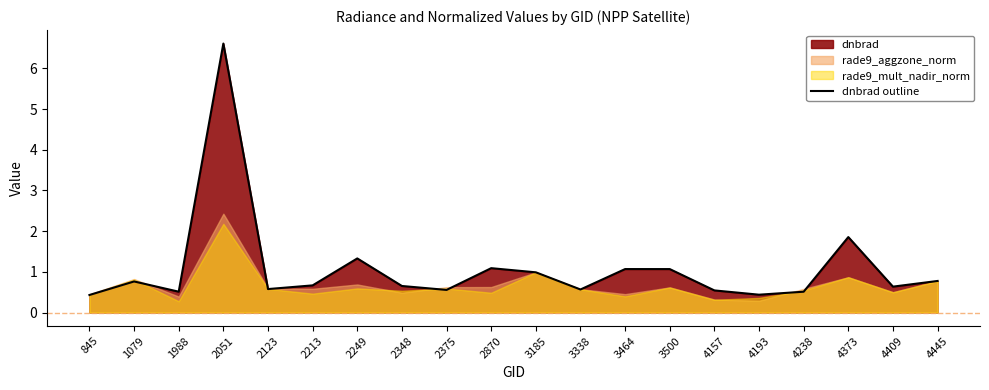

Which category has the highest value in the dnbrad outline series?

2051